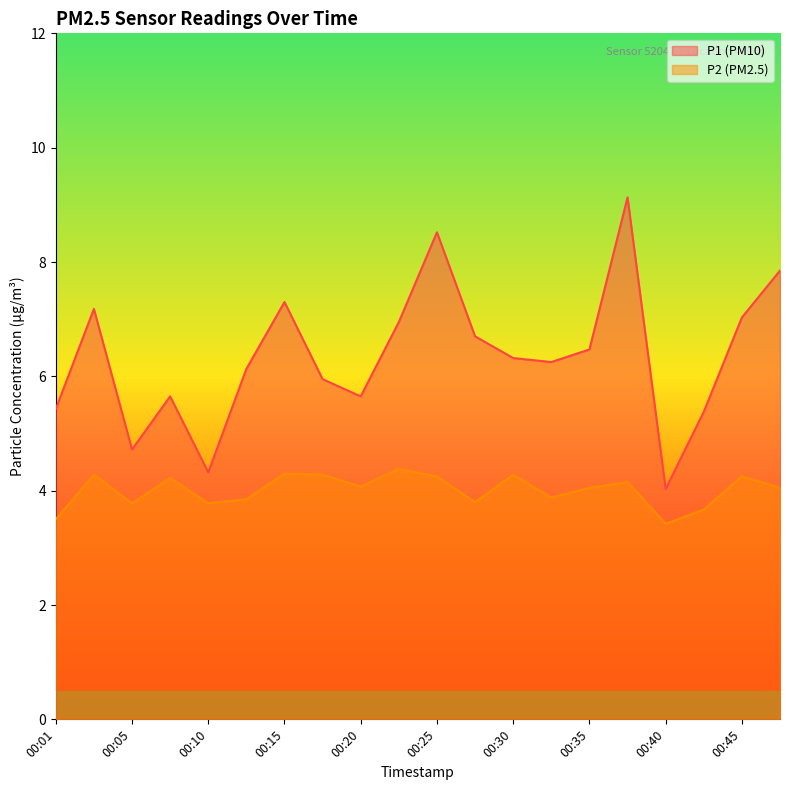

What is the spread (max minus min) of values at 00:32?

2.4